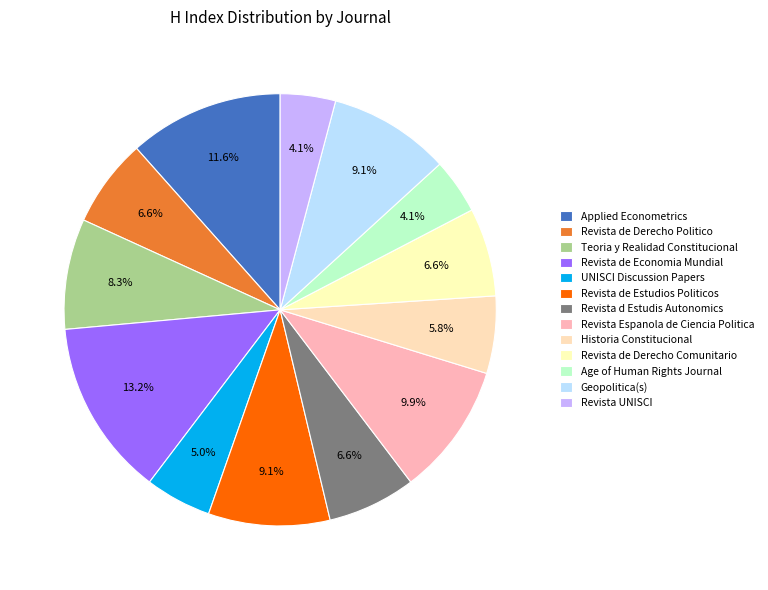

To the nearest percent, what portion does Revista d Estudis Autonomics represent?

7%